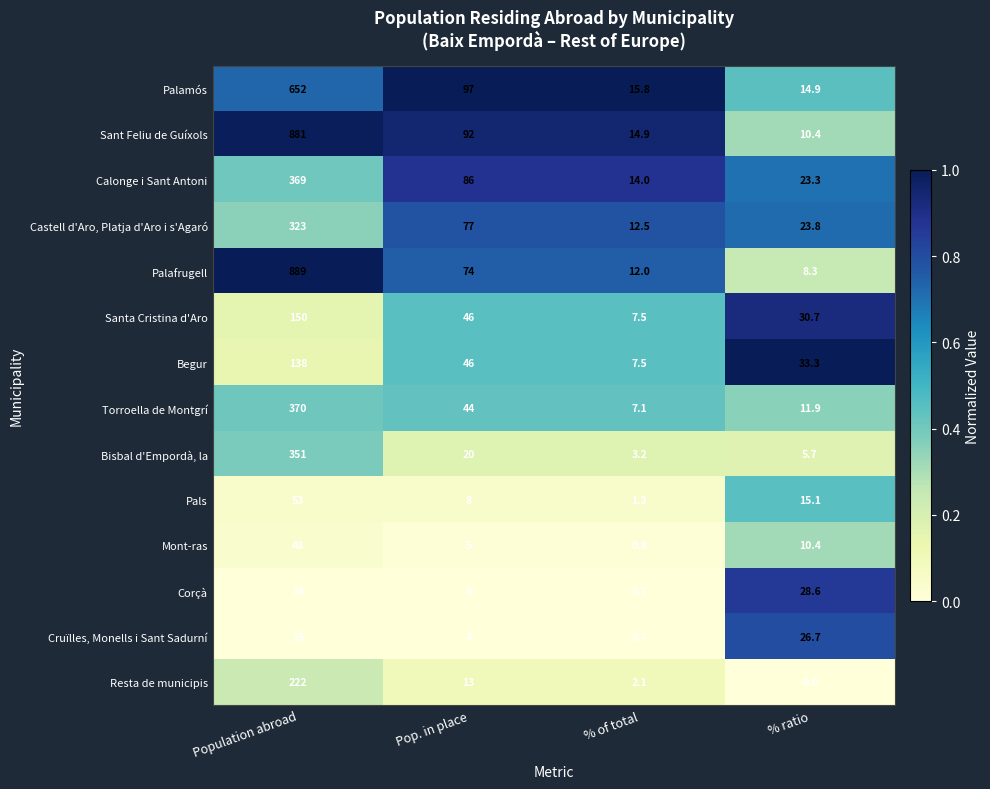

Between Population abroad and % ratio, which series saw the biggest shift?

Palafrugell